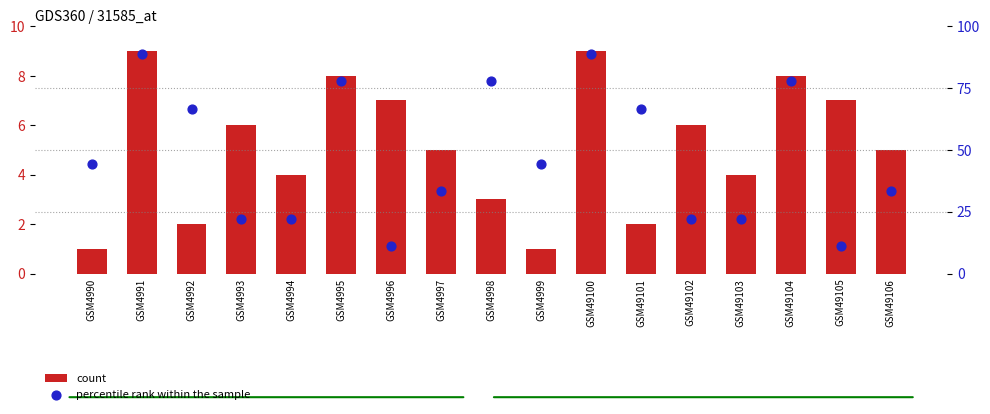

At which category is the sum across all series the highest?

GSM4991